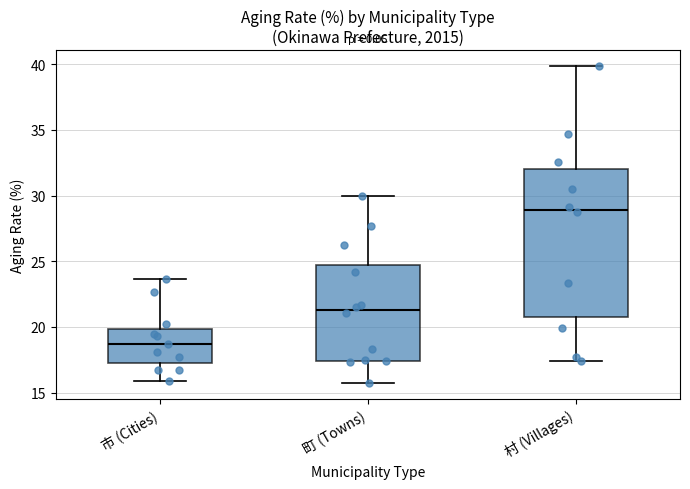

Where does the lower whisker of the box for 市 (Cities) end on the y-axis? The values are not printed on the chart, so give them approximately, as read against the axis.

16.0